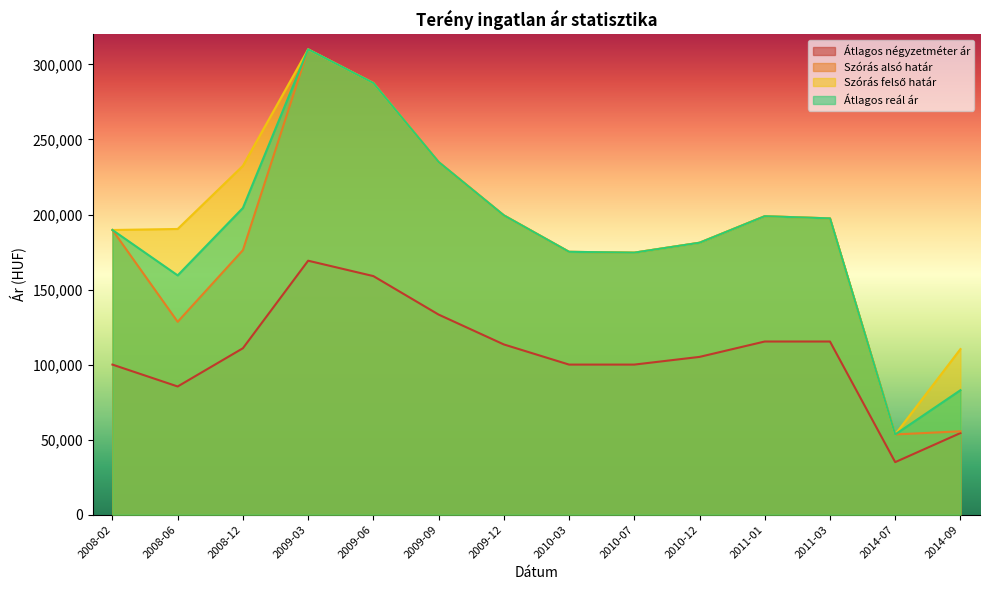

True or false: Szórás alsó határ and Átlagos reál ár intersect in this chart.

False